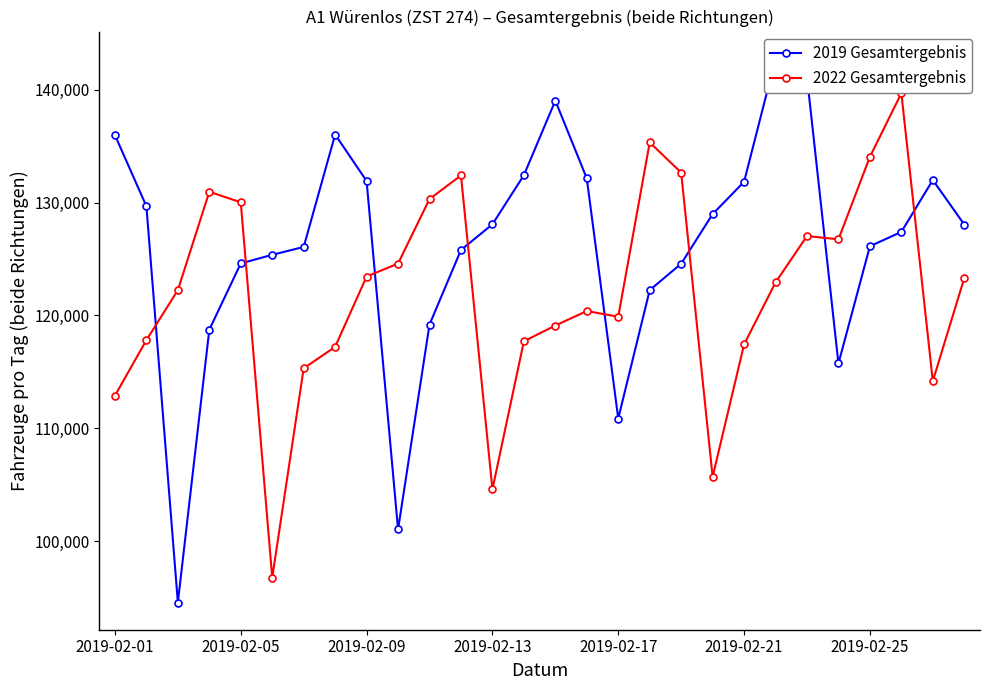

What is the spread (max minus min) of values at 27?

4748